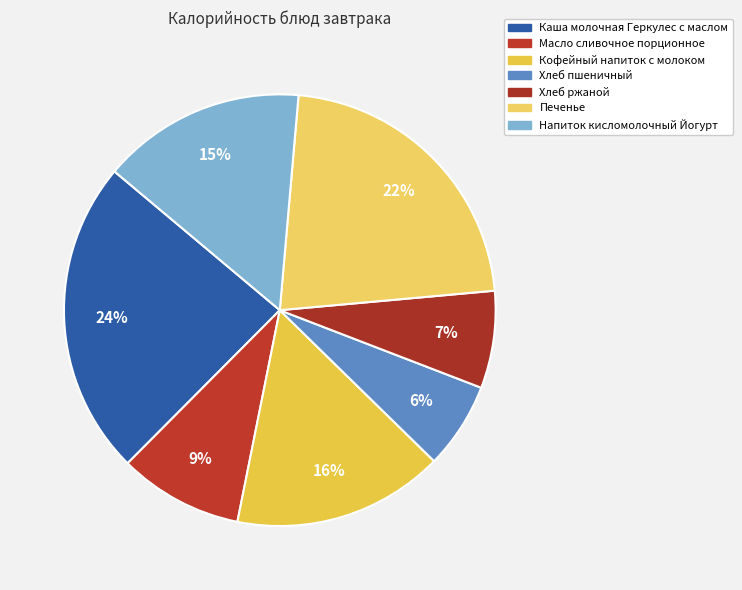

How many slices are in this pie chart?

7